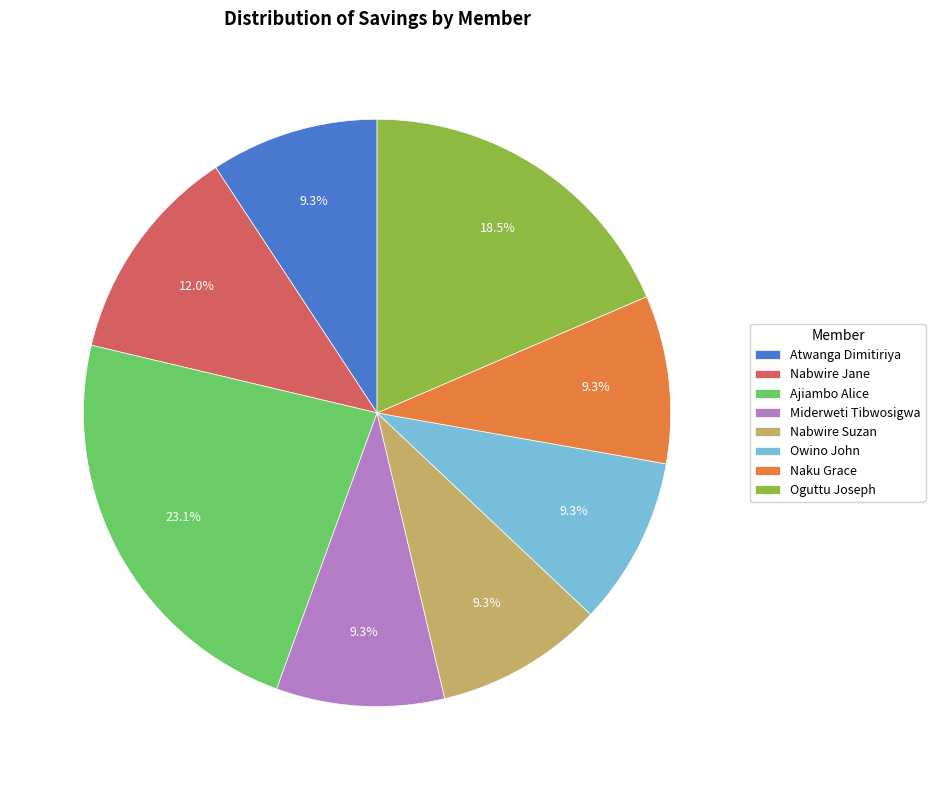

What is the largest slice in the pie chart?

Ajiambo Alice